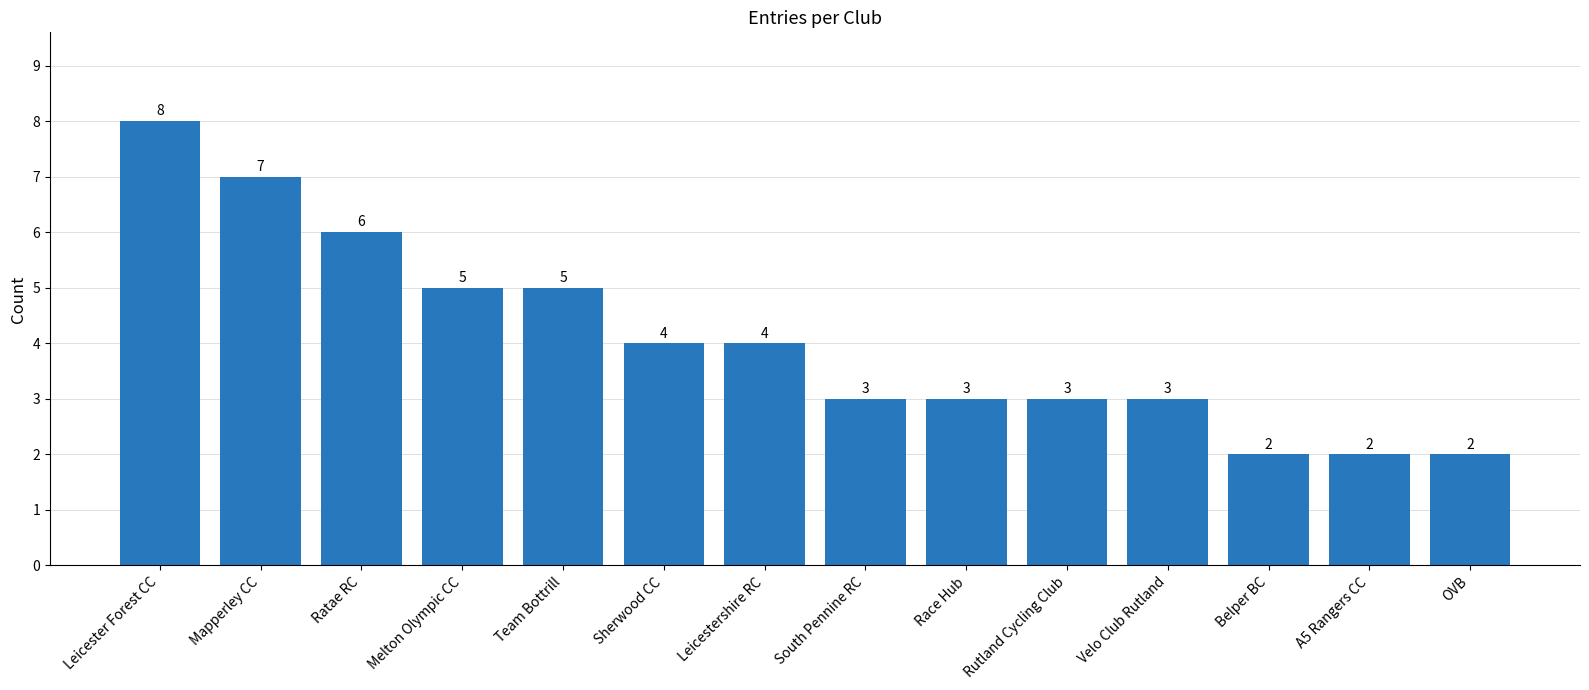

True or false: the data shows 7 at Mapperley CC.

True